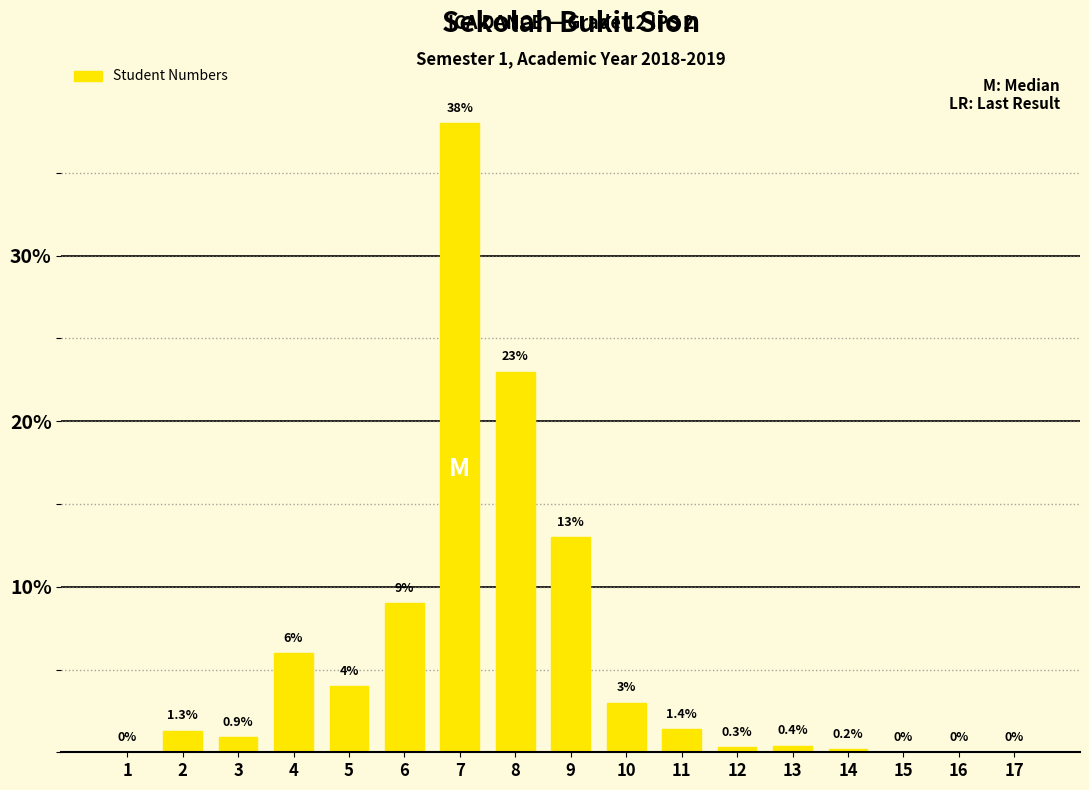

Reading left to right, list all the values displayed in this chart.

1=0.0	2=1.3	3=0.9	4=6.0	5=4.0	6=9.0	7=38.0	8=23.0	9=13.0	10=3.0	11=1.4	12=0.3	13=0.4	14=0.2	15=0.0	16=0.0	17=0.0